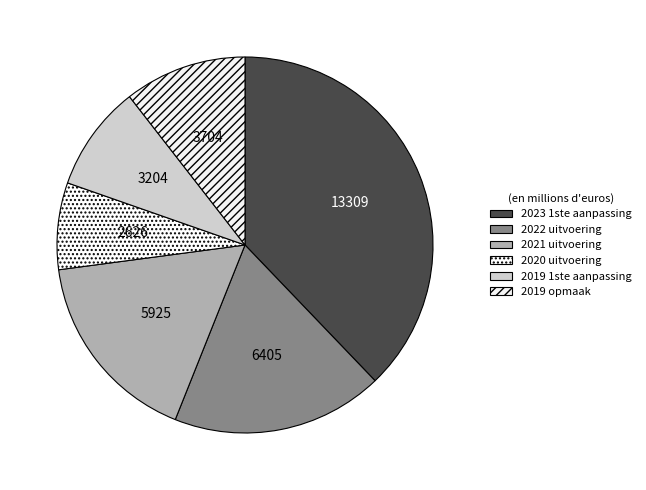

The 2019 1ste aanpassing slice represents 1% of the pie. True or false?

False